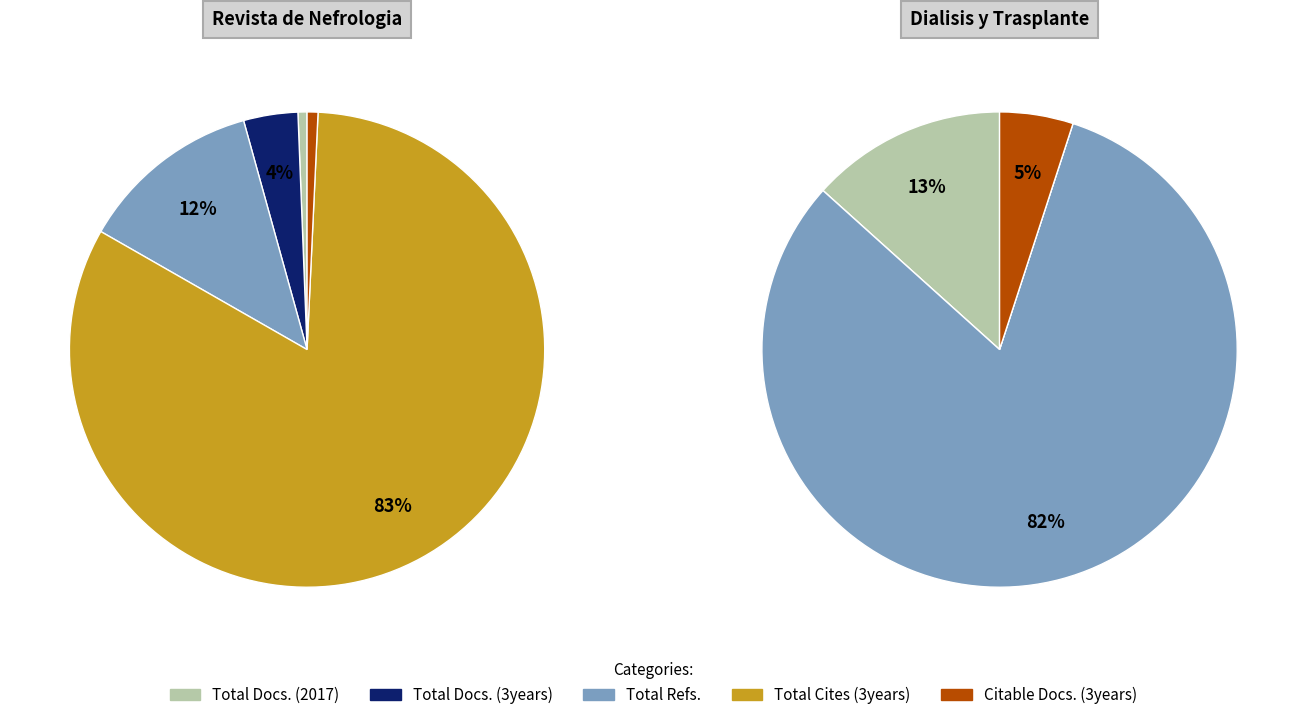

Is Total Cites (3years) the majority of the pie?

Yes